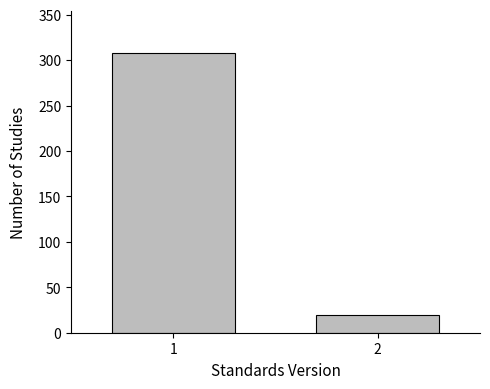

Reading right to left, transcribe all the data shown in this chart.

2=20	1=308